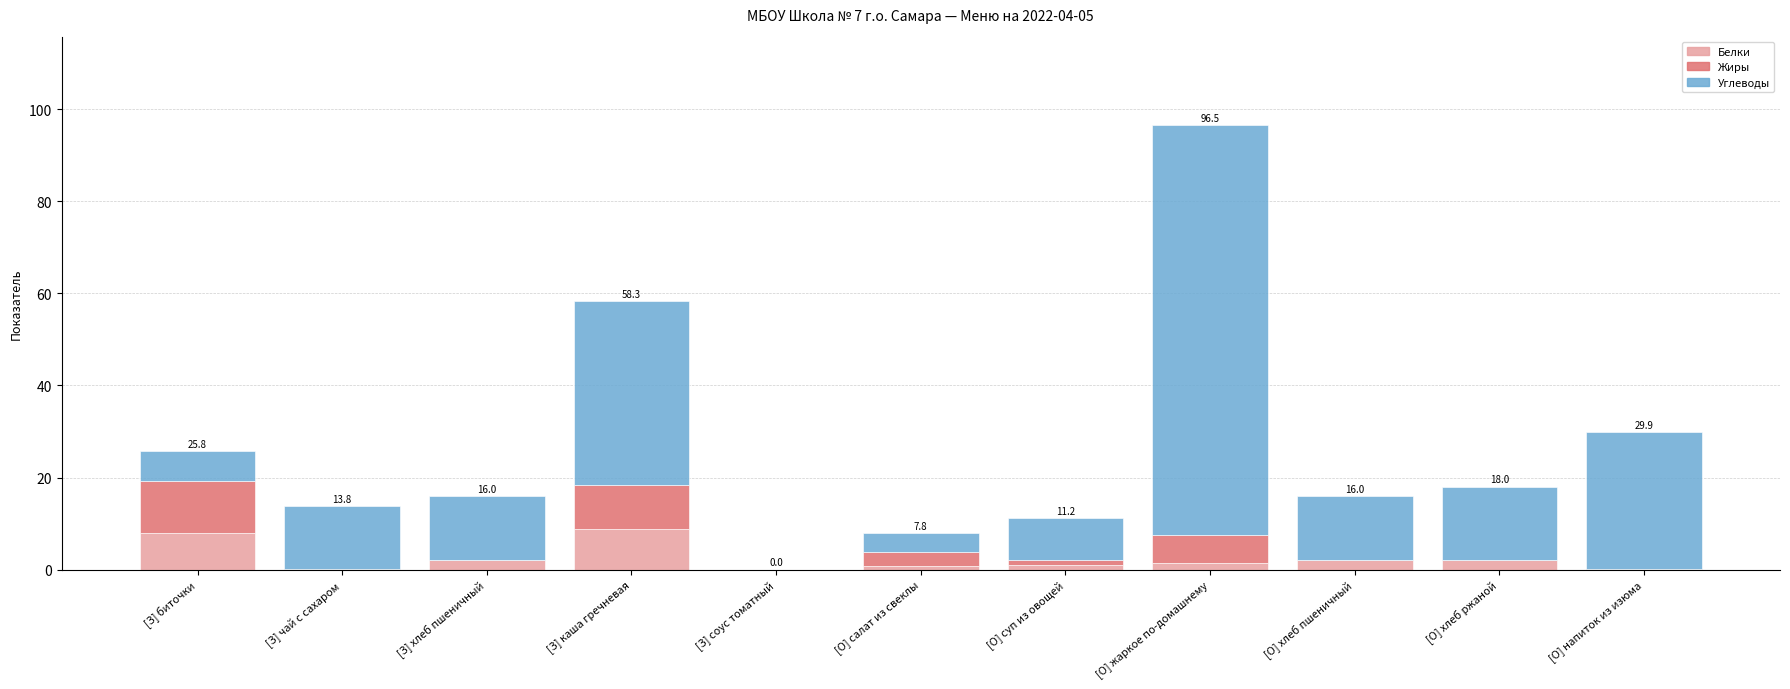

What is the sum of all Белки values?

26.2